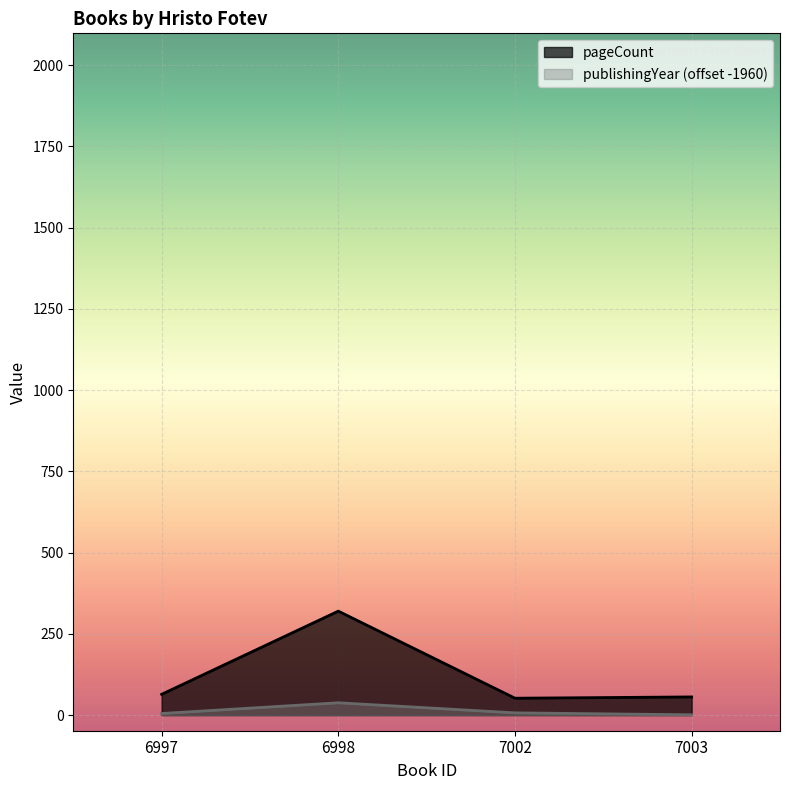

Which has a higher value, 7002 or 6998?

6998